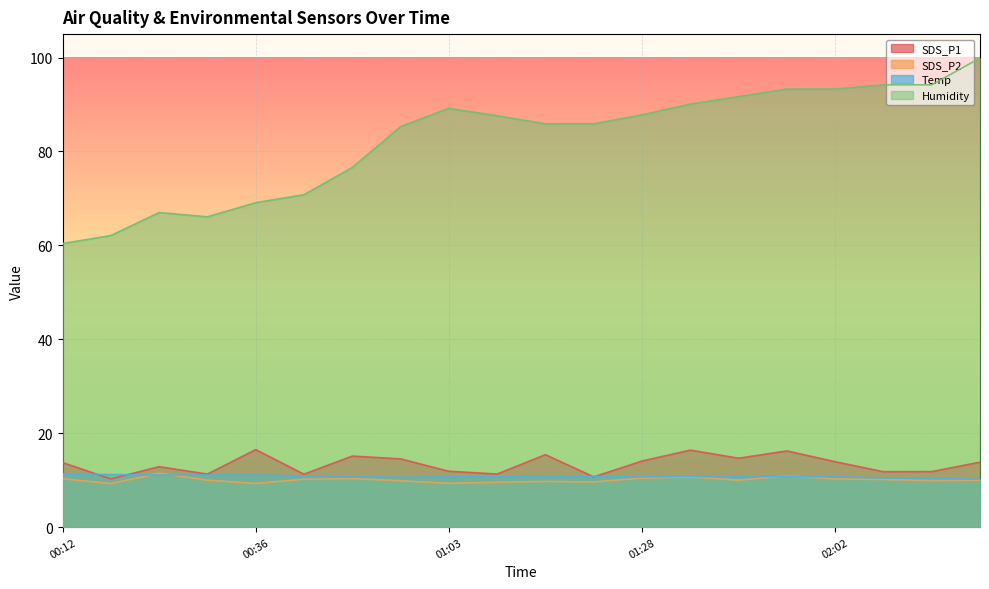

Is the value of SDS_P1 at 02:23 greater than the value of Humidity at 01:03?

No